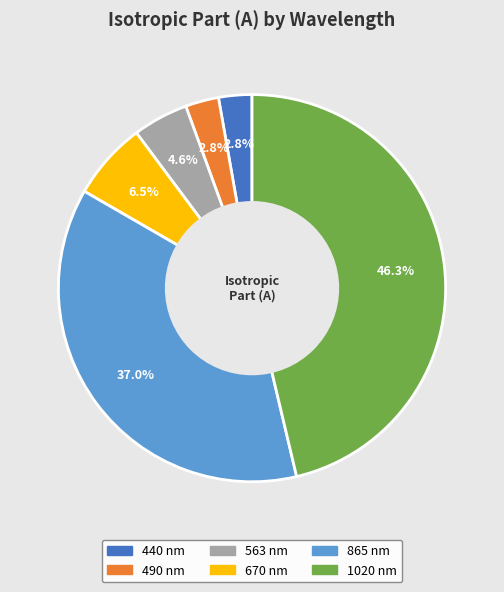

Do 563 nm and 865 nm together represent more than half of the pie?

No